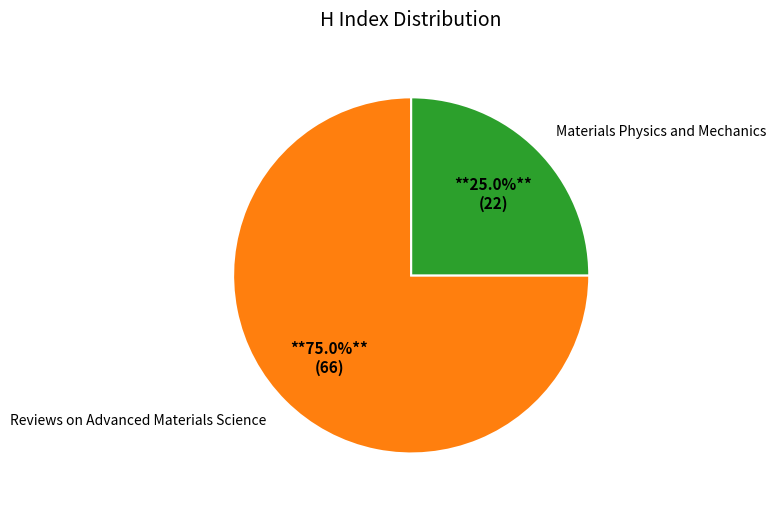

To the nearest percent, what is the average slice percentage?

50%